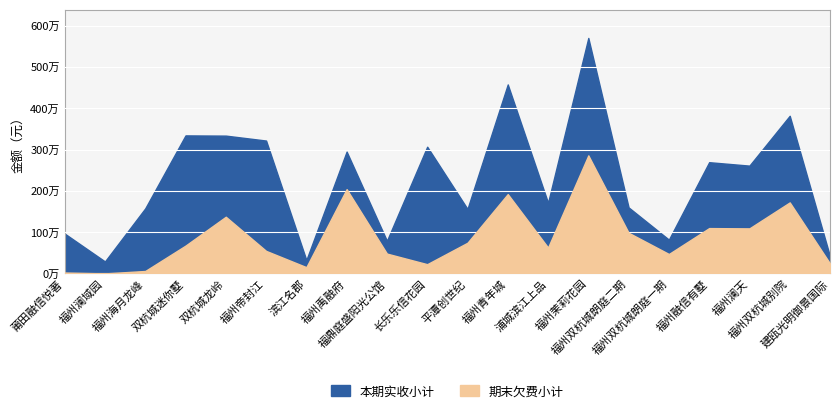

Where is 期末欠费小计 nearest to the value 1430461?

双杭城龙岭